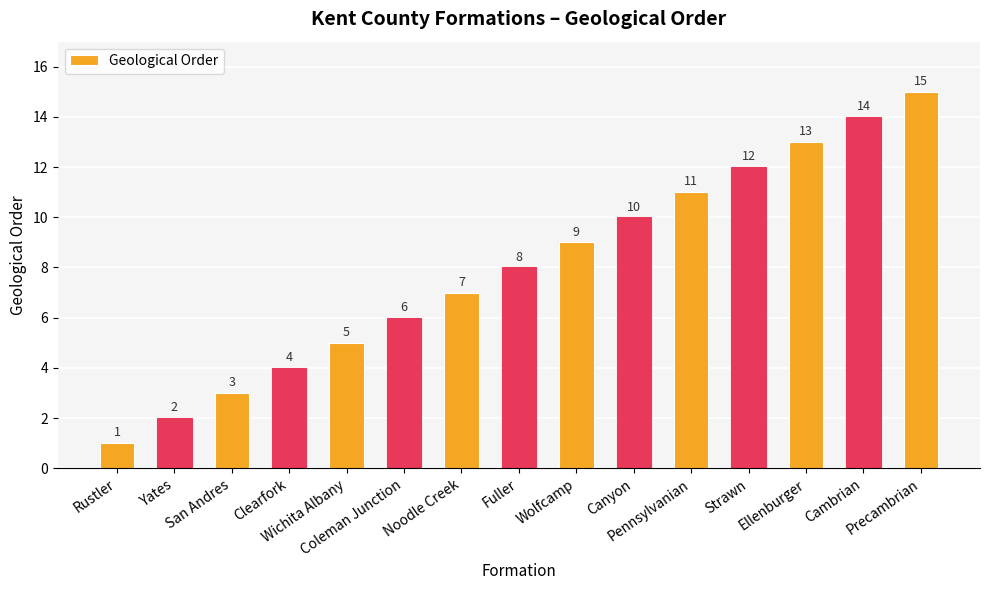

True or false: the data shows 17 at Pennsylvanian.

False